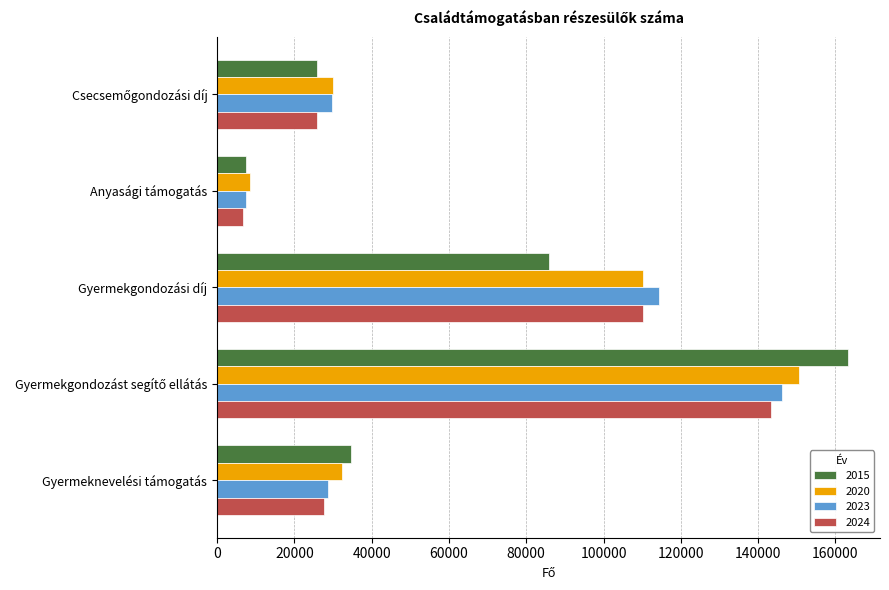

At which label does 2024 reach its minimum?

Anyasági támogatás